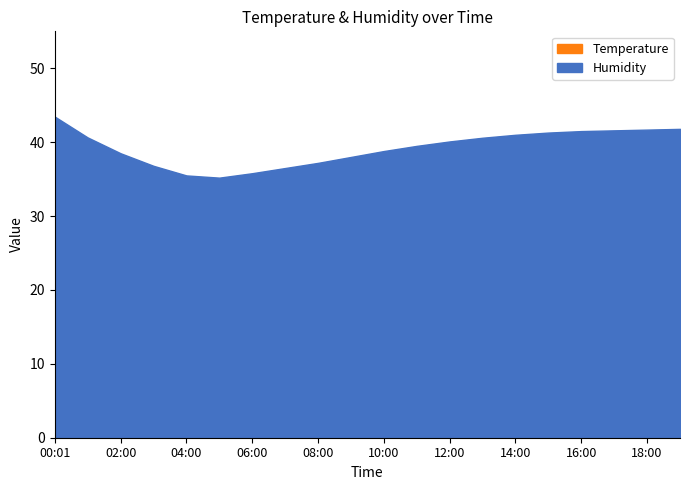

At how many categories does at least one series exceed 38?

13